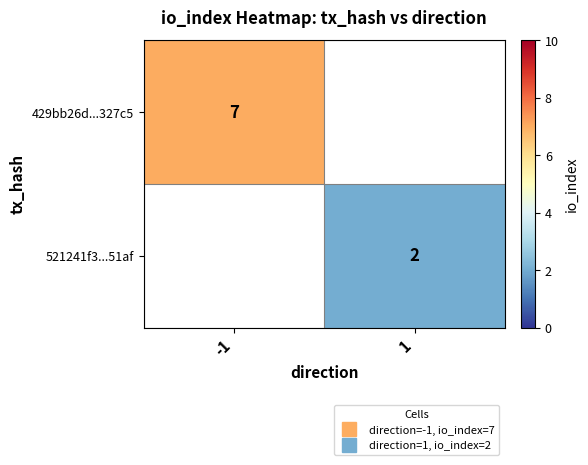

True or false: 429bb26d...327c5 has a value of 10.7 at -1.

False